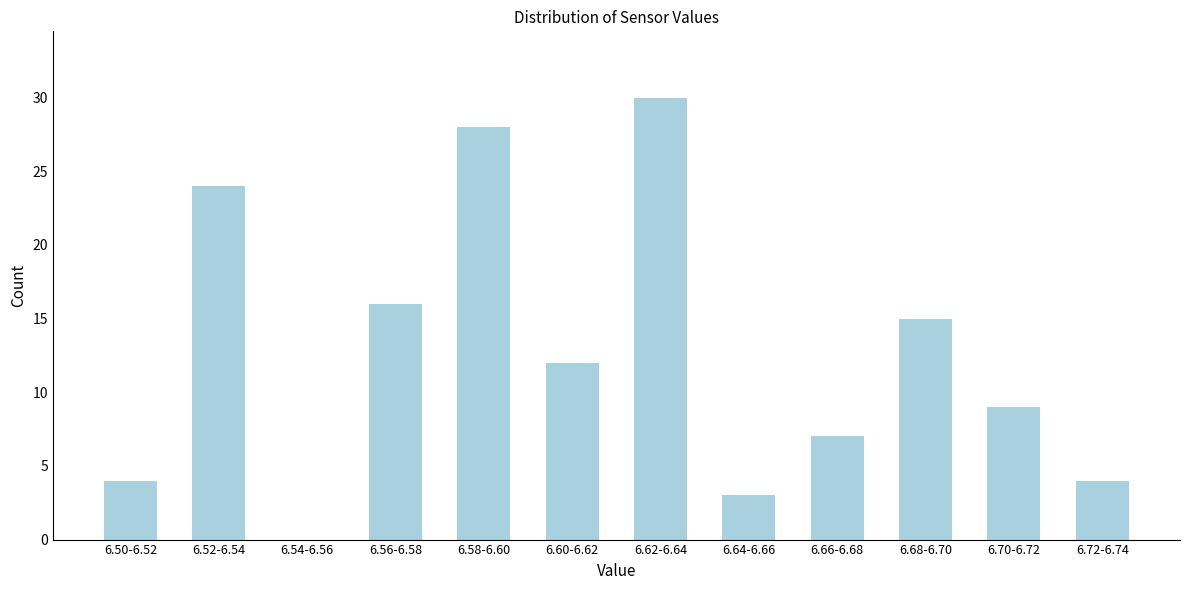

Reading left to right, extract all data points from this chart.

6.50-6.52=4	6.52-6.54=24	6.54-6.56=0	6.56-6.58=16	6.58-6.60=28	6.60-6.62=12	6.62-6.64=30	6.64-6.66=3	6.66-6.68=7	6.68-6.70=15	6.70-6.72=9	6.72-6.74=4